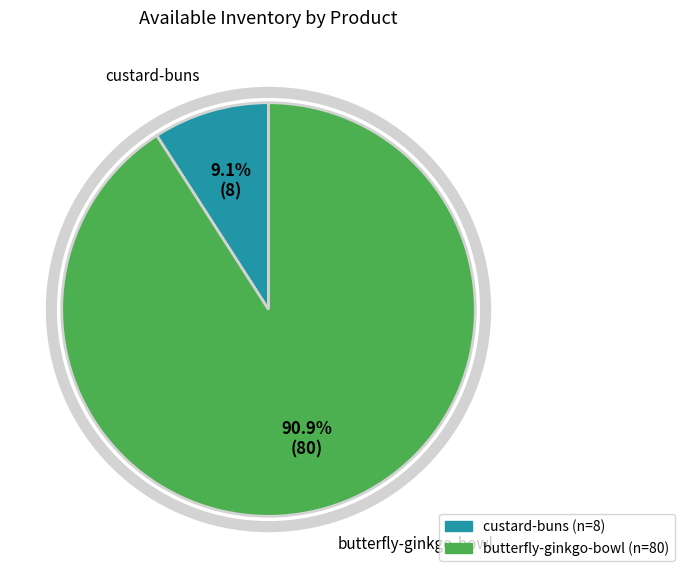

To the nearest percent, what portion does custard-buns represent?

9%